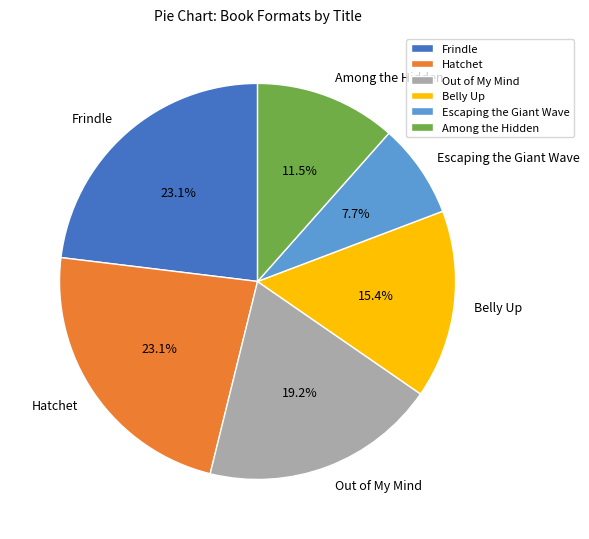

Is it true that Frindle is 14% of the pie?

False